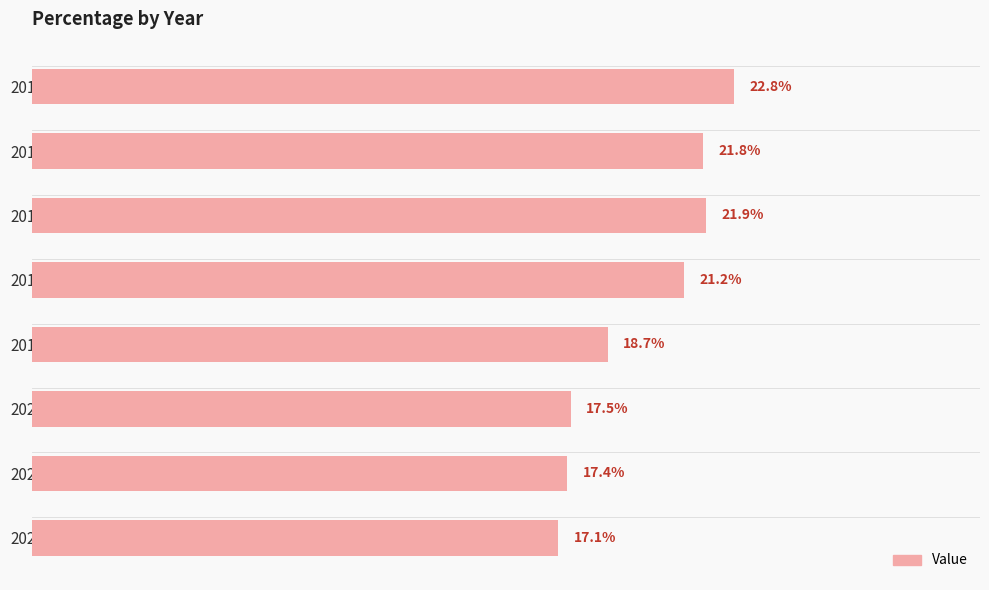

Rank the categories by value from lowest to highest.

2022, 2021, 2020, 2019, 2018, 2016, 2017, 2015